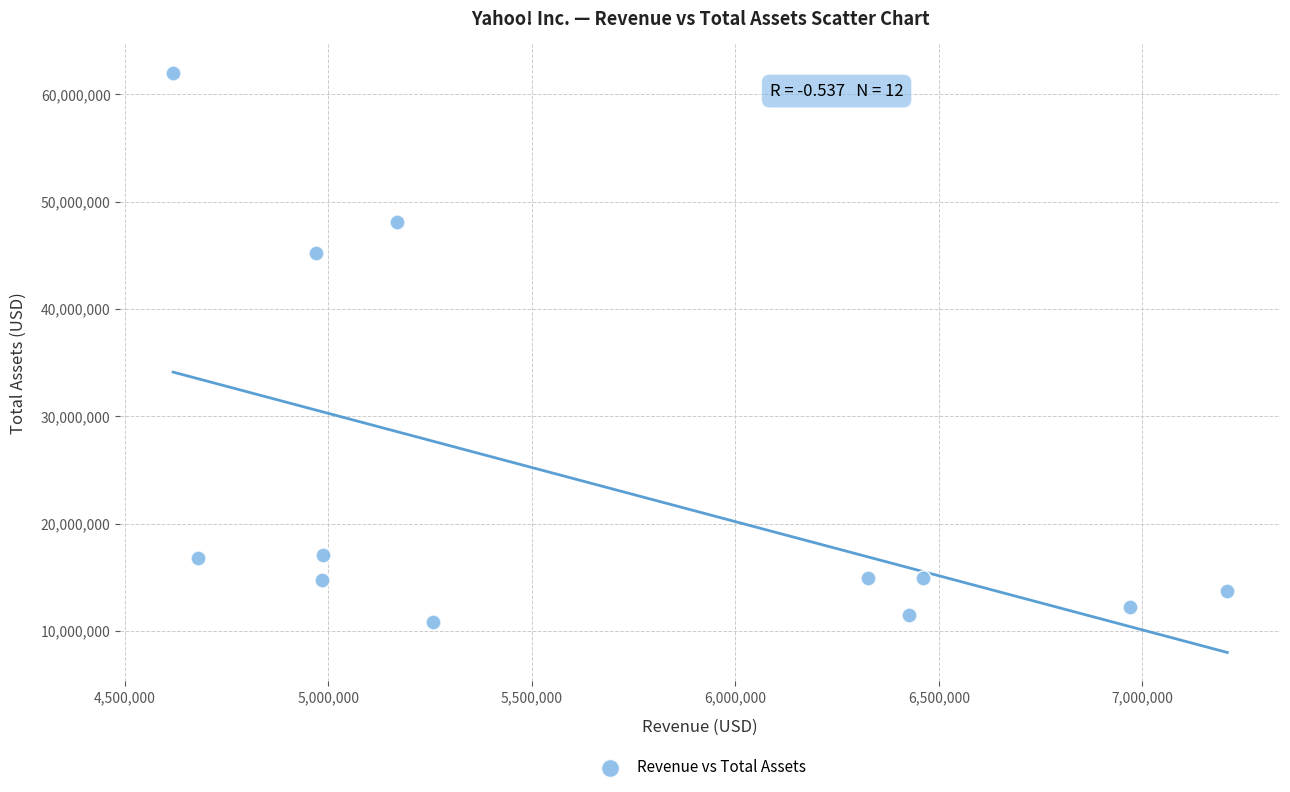

What Y value in the scatter plot is closest to 36396089?

45203966